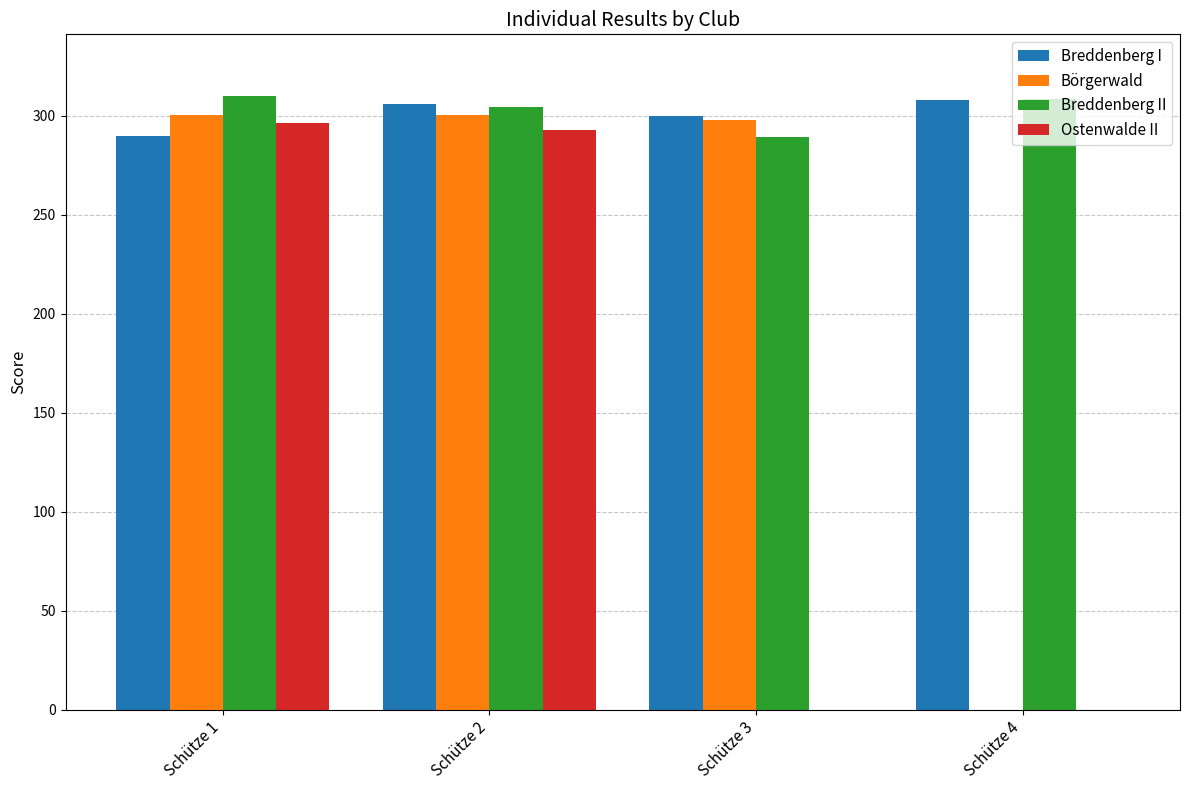

Is the value of Breddenberg II at Schütze 3 greater than the value of Ostenwalde II at Schütze 3?

Yes